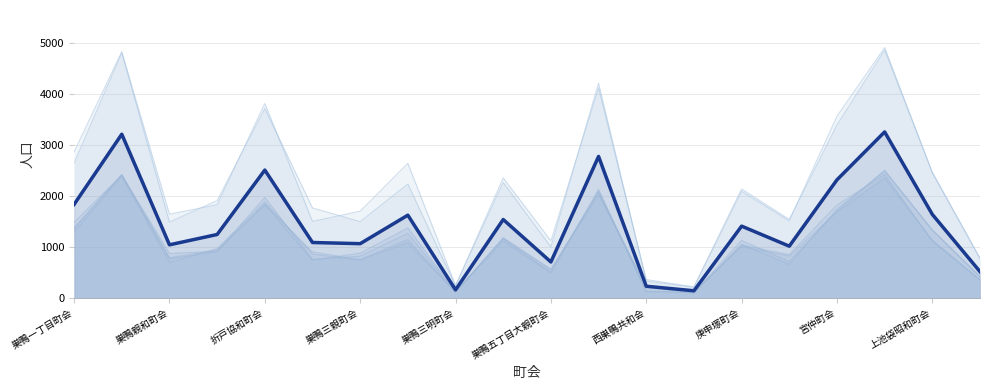

What is the sum of the 平成27年人口（女） values at 栄和町会 and 庚申塚町会?

2418